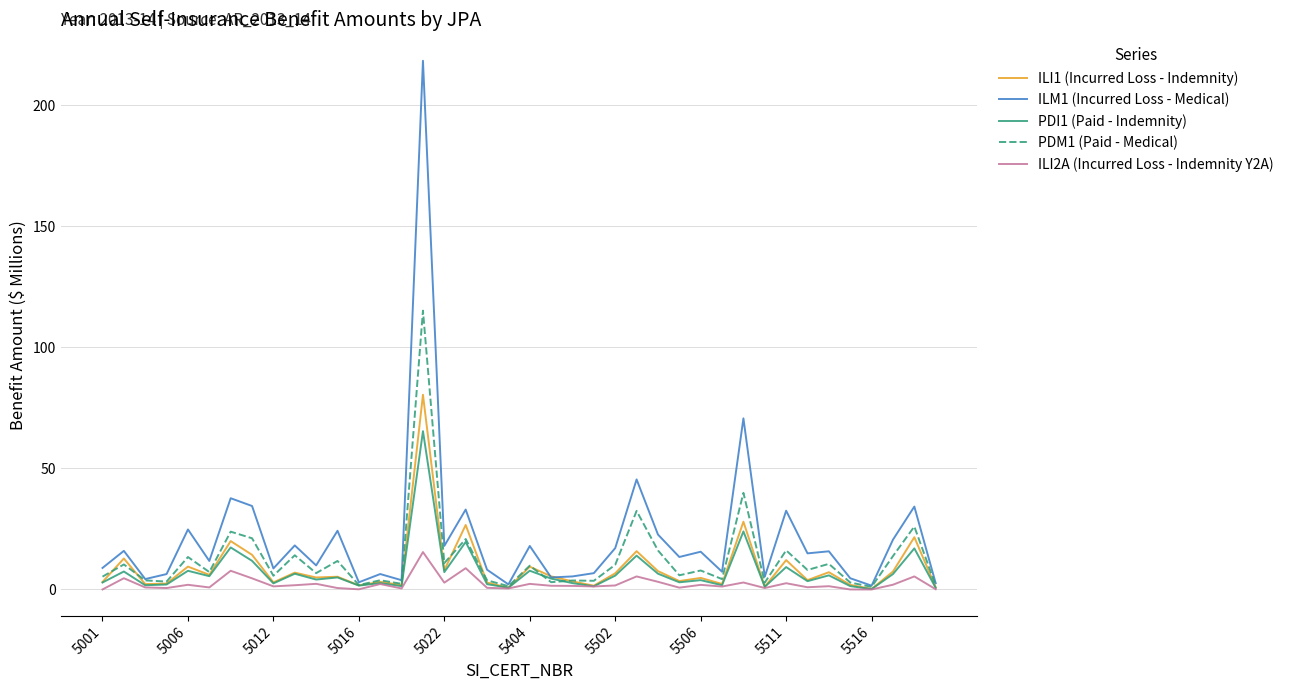

Which series has the largest range (max minus min)?

ILM1 (Incurred Loss - Medical)